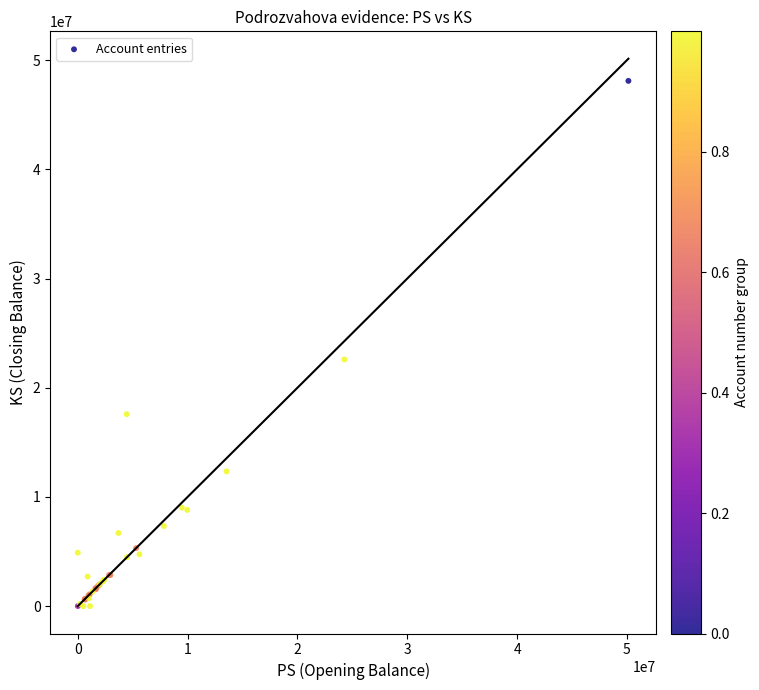

What Y value in the scatter plot is closest to 24050172?

22588270.1